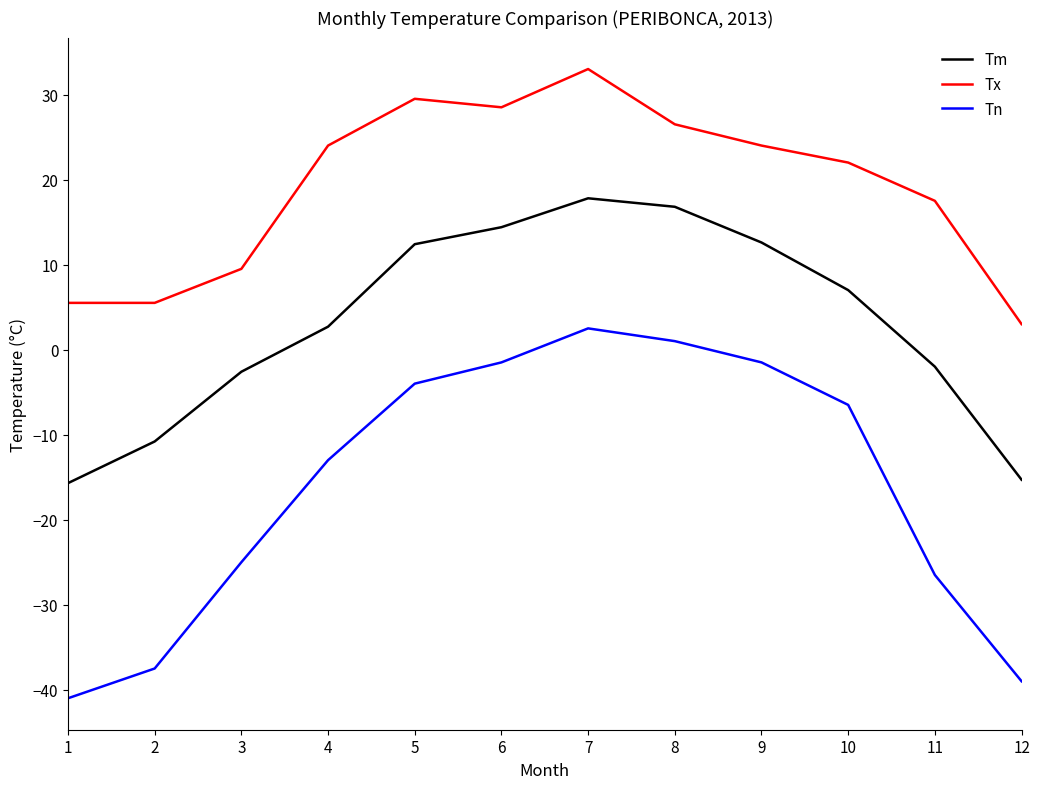

Does the chart have visible grid lines?

No